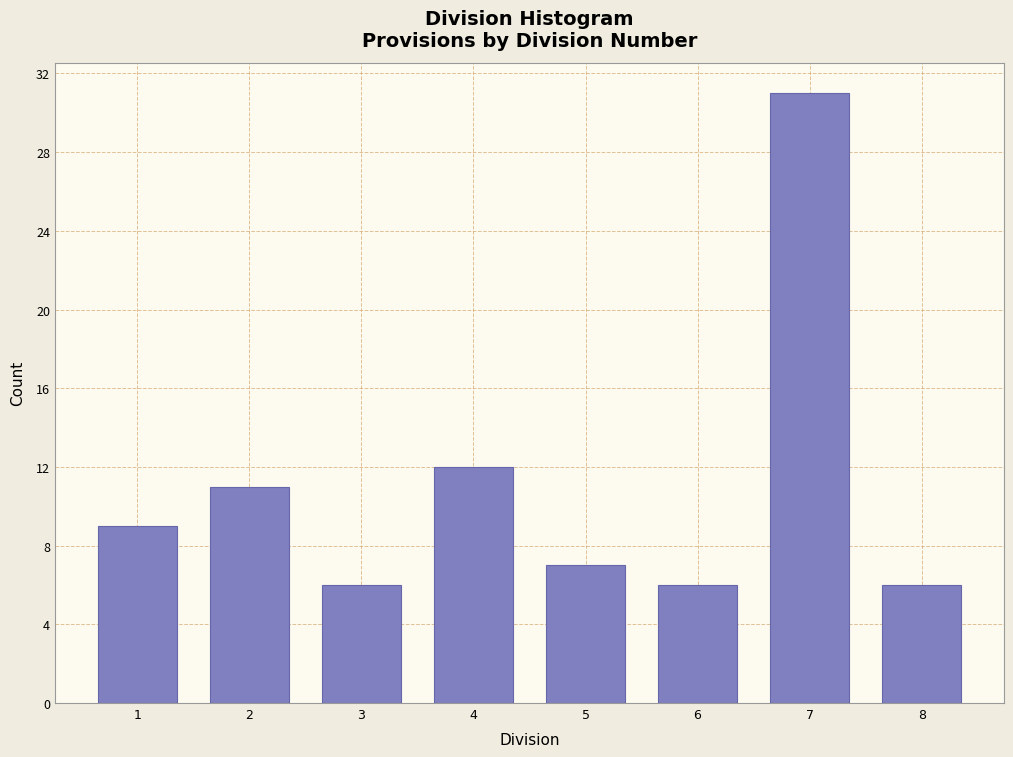

Reading left to right, what are all the values shown in this chart?

1=9	2=11	3=6	4=12	5=7	6=6	7=31	8=6